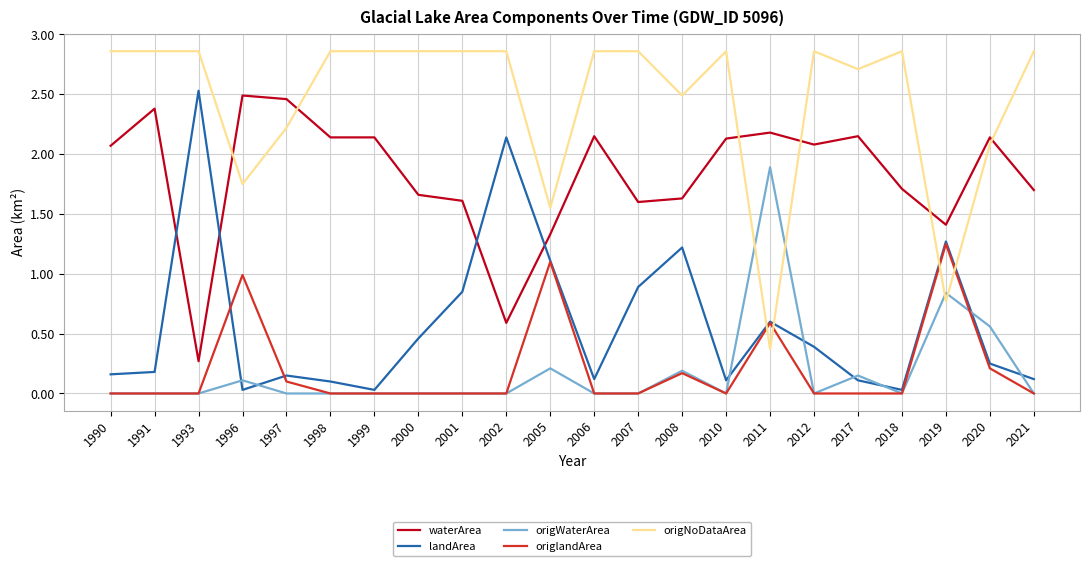

Which series has the largest total across all categories?

origNoDataArea